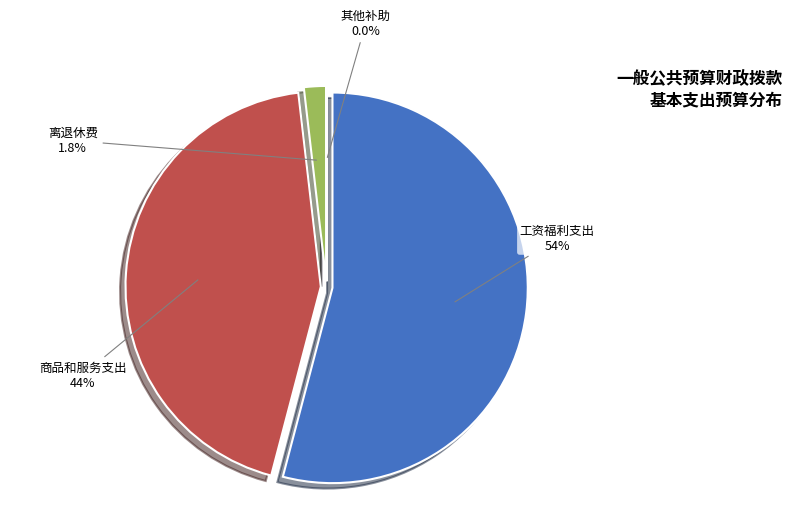

Which category accounts for the majority?

工资福利支出